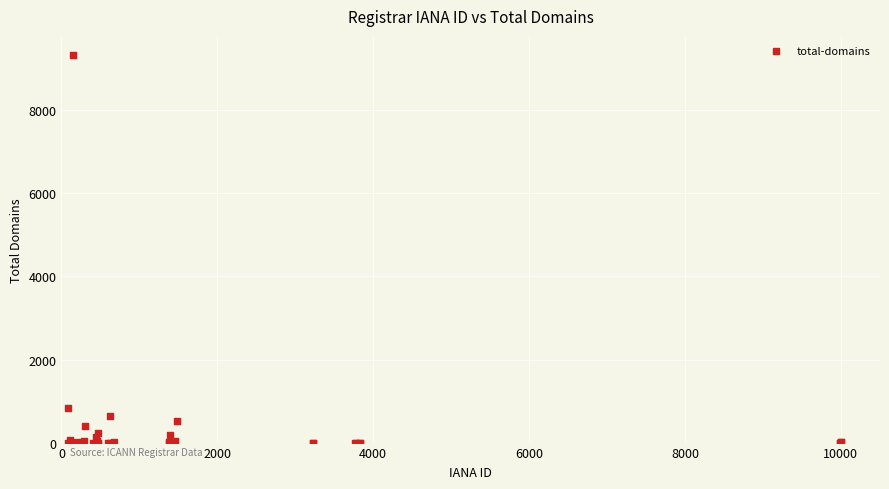

What Y value in the scatter plot is closest to 4663?

843